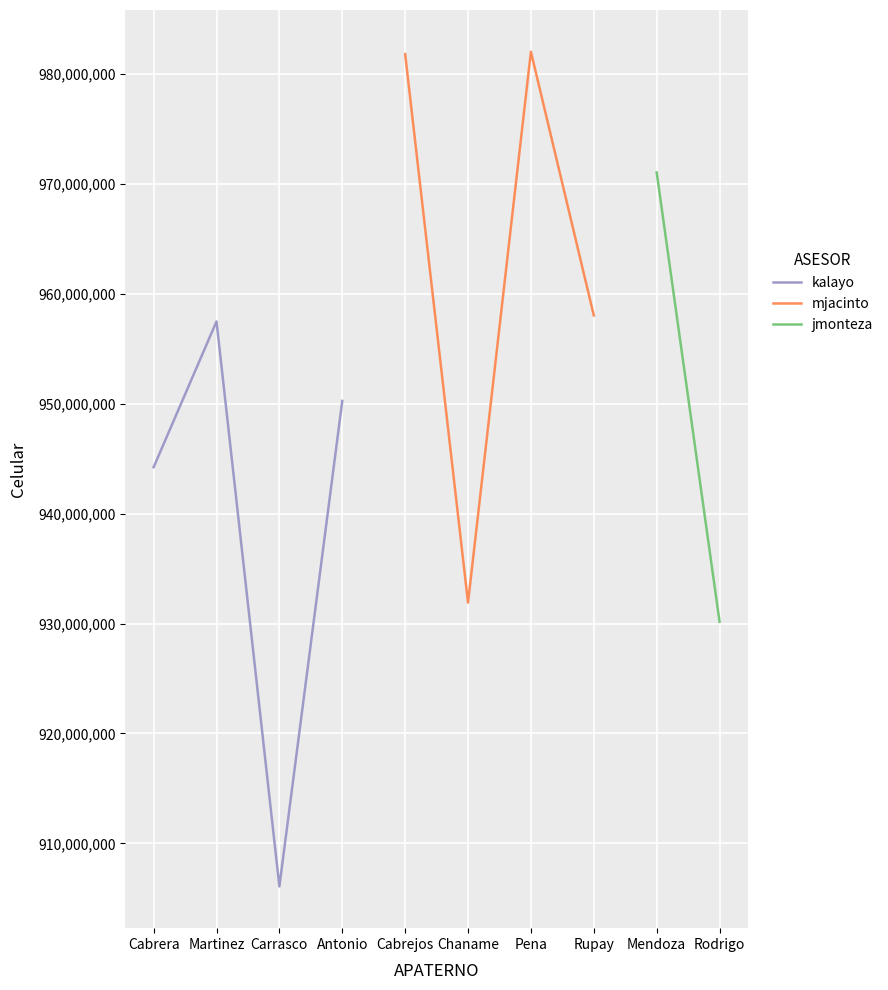

How many data points in kalayo are less than 950249994?

2